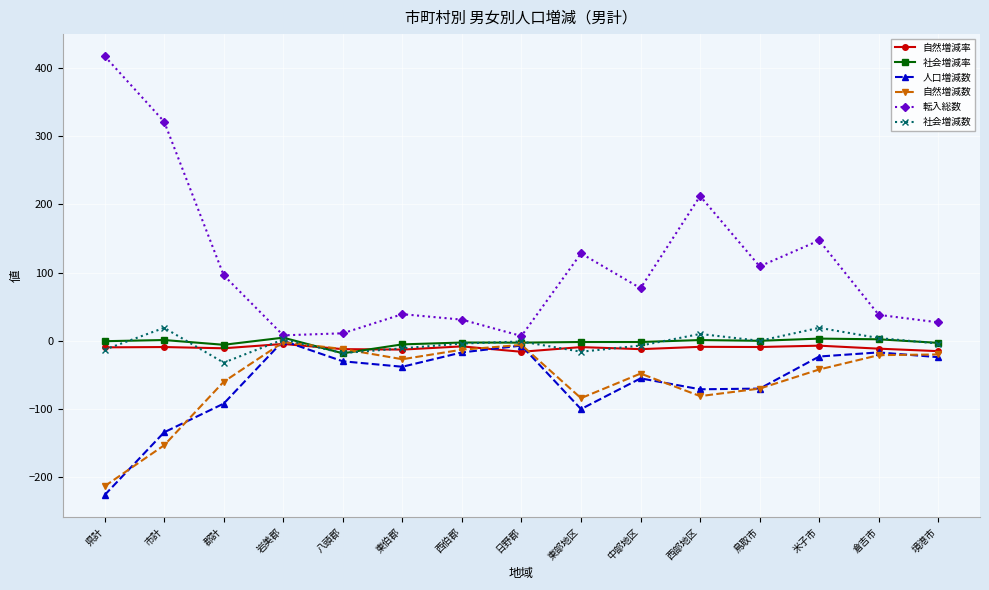

How many lines are shown in the chart?

6